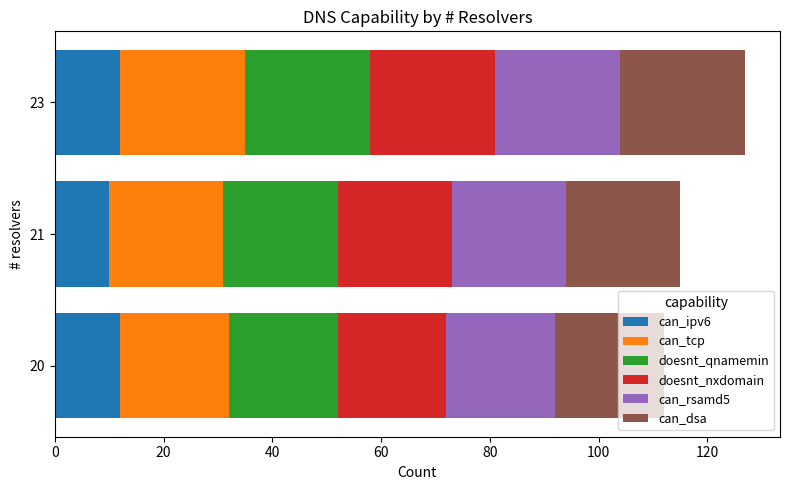

What is the minimum value for can_ipv6?

10